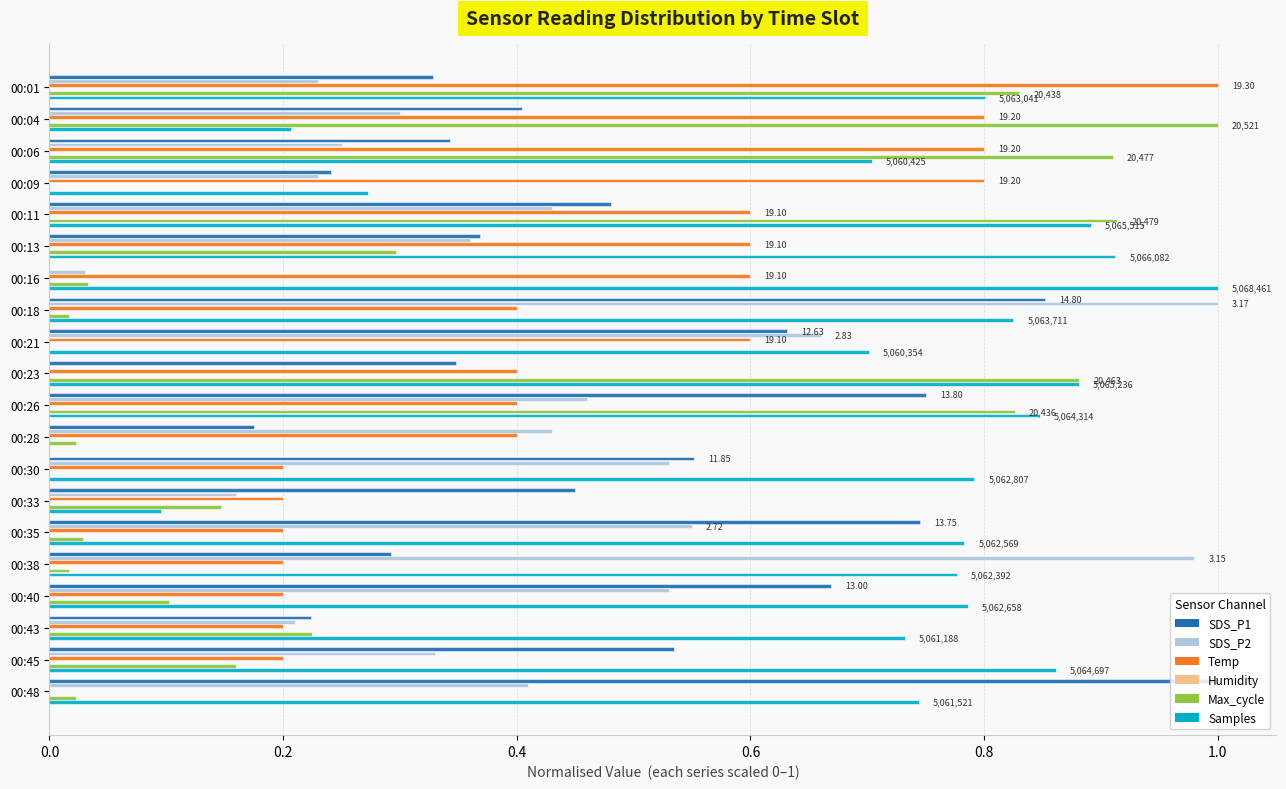

Which series changed the most between 00:26 and 00:45?

Max_cycle